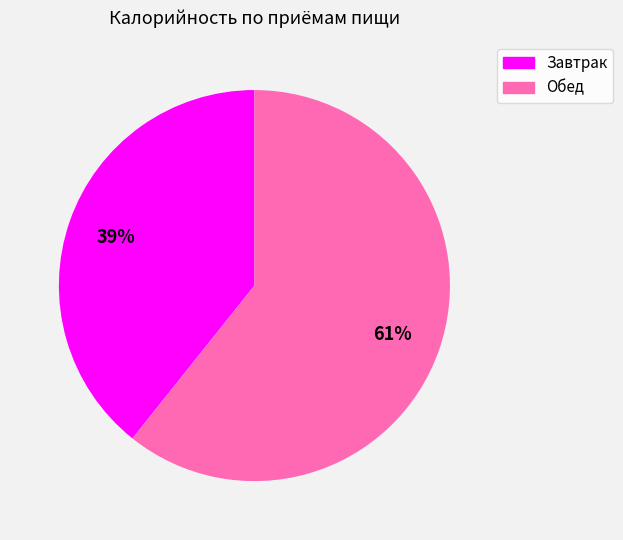

Which category accounts for the majority?

Обед